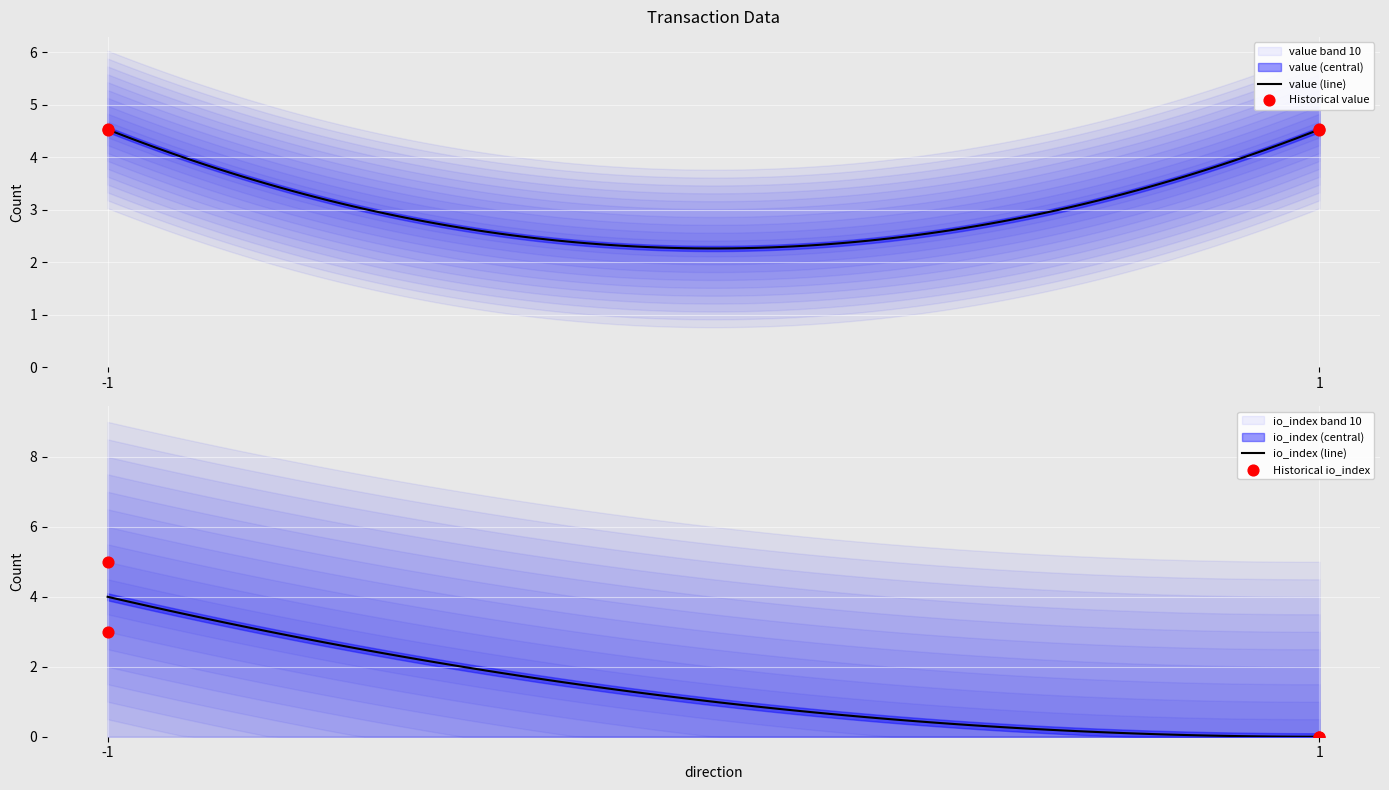

What are all the series names shown in the legend?

io_index, value